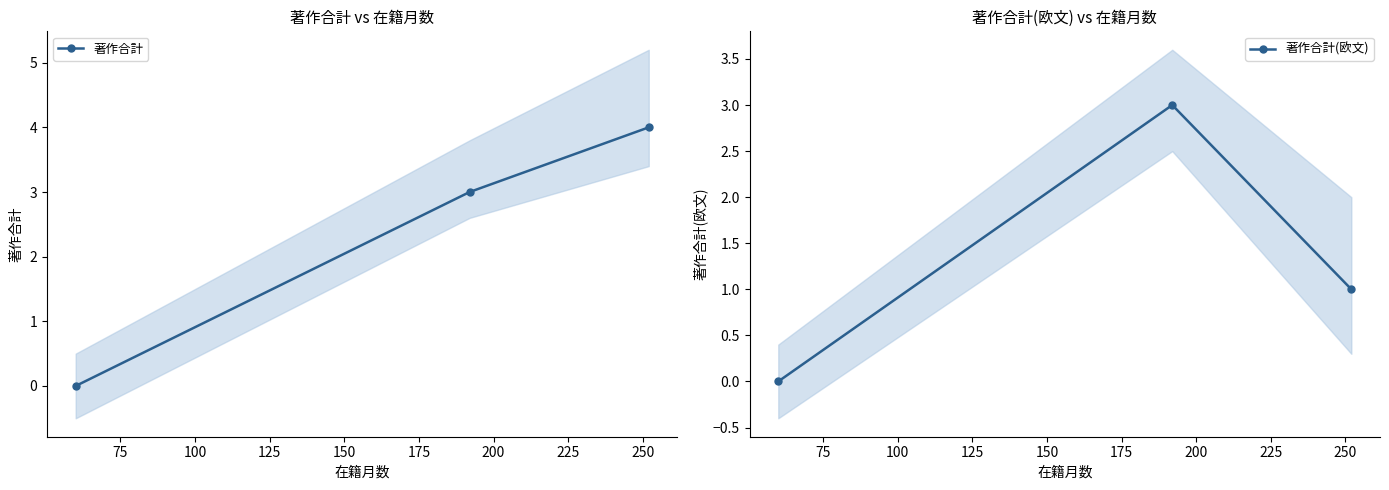

Is this an area chart (filled region under the line)?

No